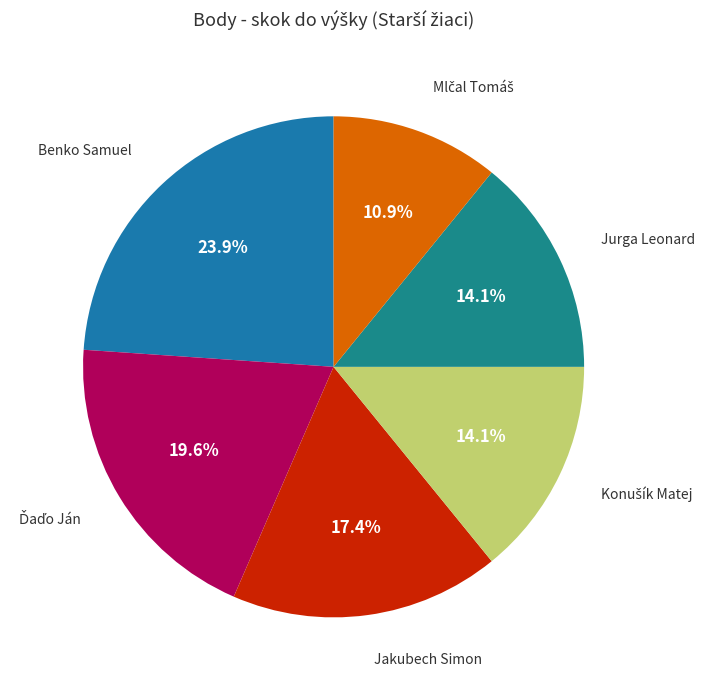

How many segments does this pie chart have?

6